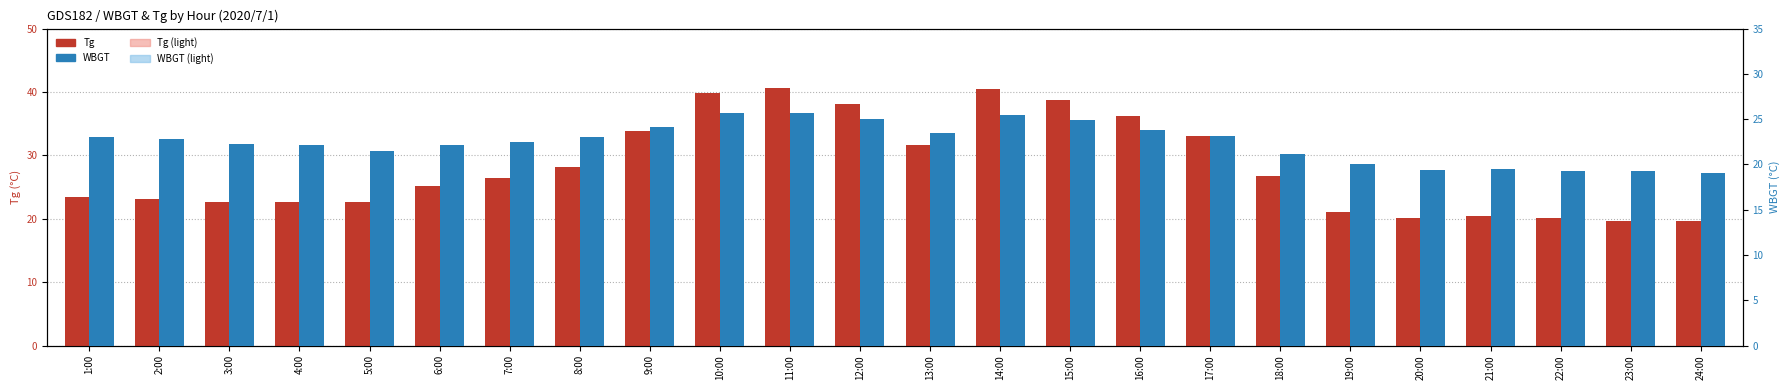

At which label does Tg (°C) first exceed 26?

7:00